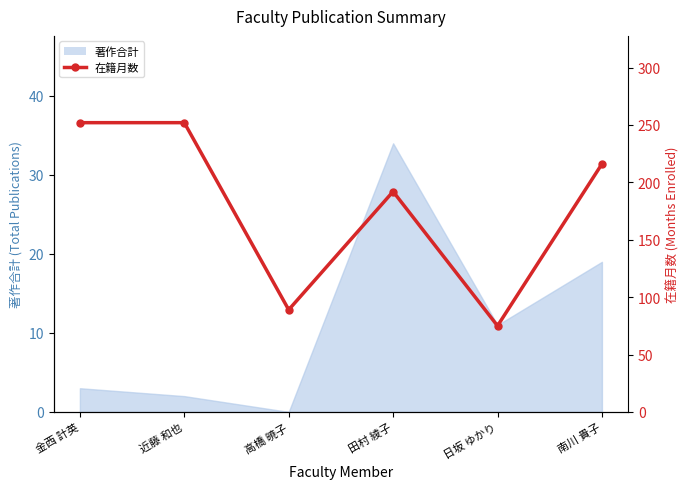

List the labels in order of value, smallest first.

日坂 ゆかり, 高橋 暁子, 田村 綾子, 南川 貴子, 金西 計英, 近藤 和也